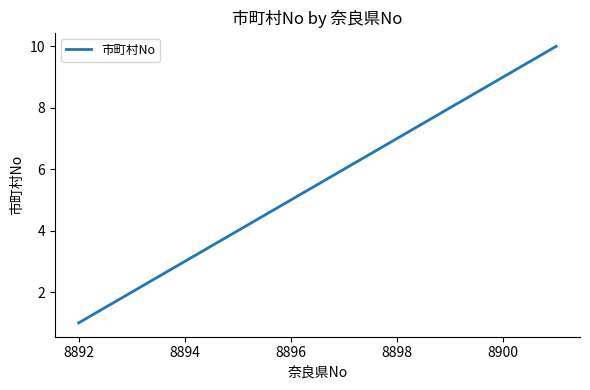

What is the greatest value displayed?

10